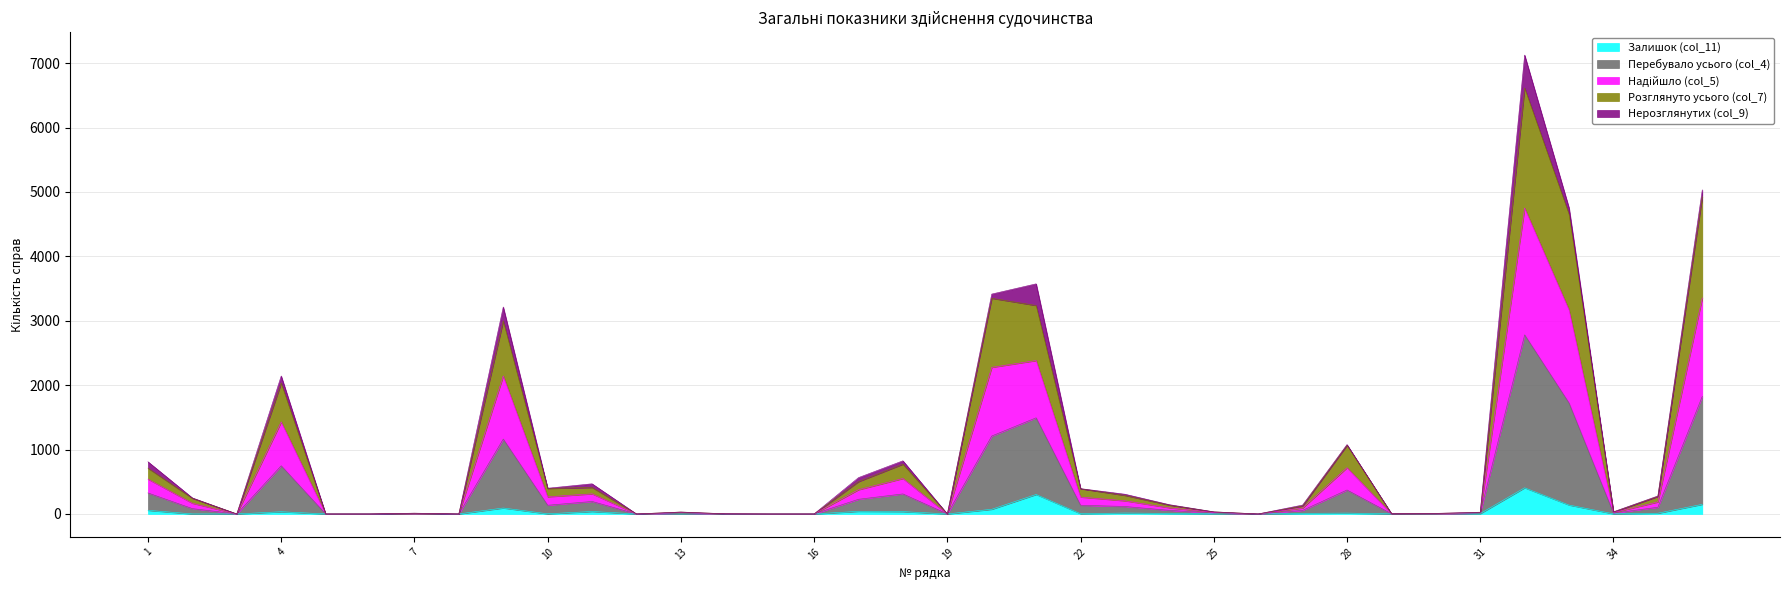

Reading left to right, extract all data points from this chart.

Залишок (col_11): 56	0	0	34	0	0	2	0	92	2	38	0	2	0	0	0	40	36	0	72	302	4	14	8	4	0	9	13	1	0	5	406	138	2	11	149
Перебувало усього (col_4): 540	166	0	1428	0	0	8	0	2142	266	312	0	20	2	0	0	376	550	0	2276	2382	262	204	96	22	0	92	718	4	6	18	4750	3168	22	186	3354
Надійшло (col_5): 711	243	0	2033	0	0	11	0	2998	396	411	0	29	2	0	0	502	773	0	3349	3237	391	288	137	32	0	124	1066	6	8	23	6614	4654	30	271	4925
Розглянуто усього (col_7): 810	249	0	2142	0	0	12	0	3213	399	468	0	30	3	0	0	564	825	0	3414	3573	393	306	144	33	0	138	1077	6	9	27	7125	4752	33	279	5031